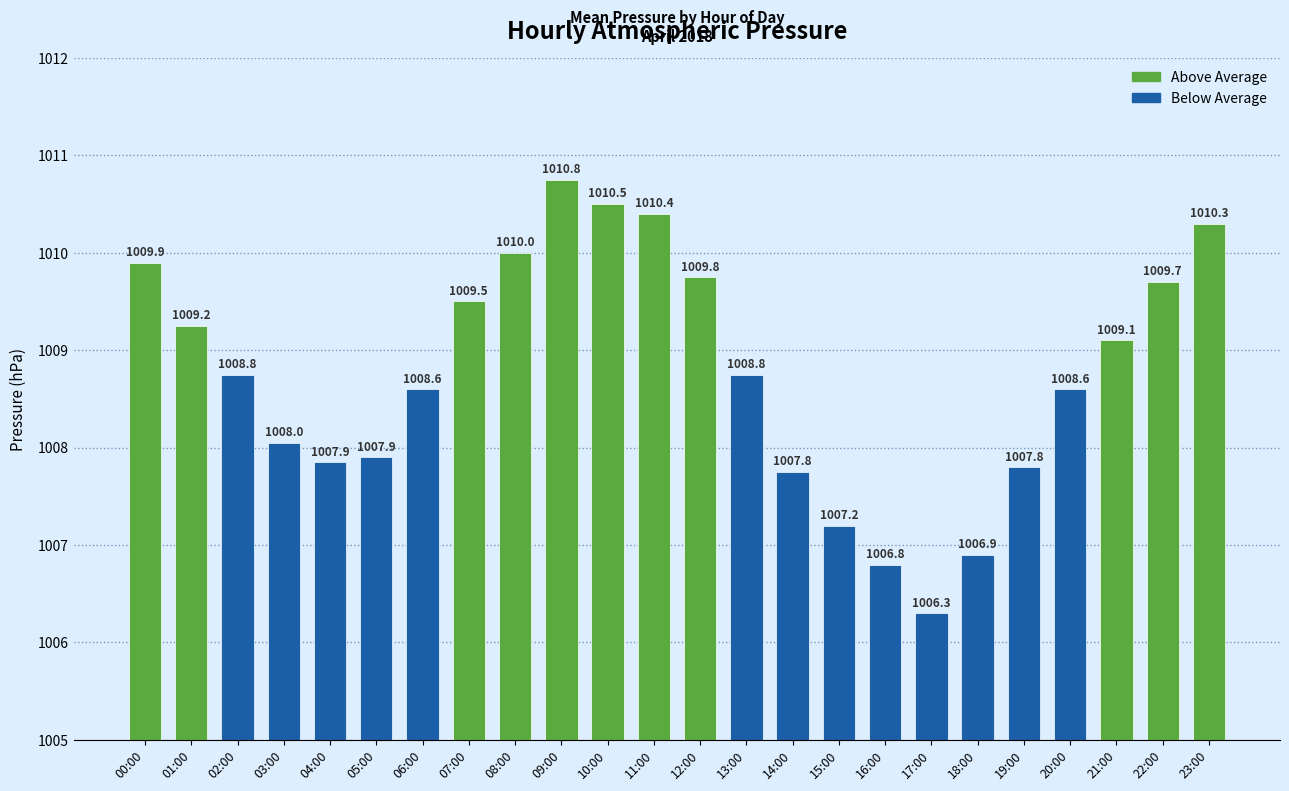

At which category does the chart reach its peak across all series?

09:00